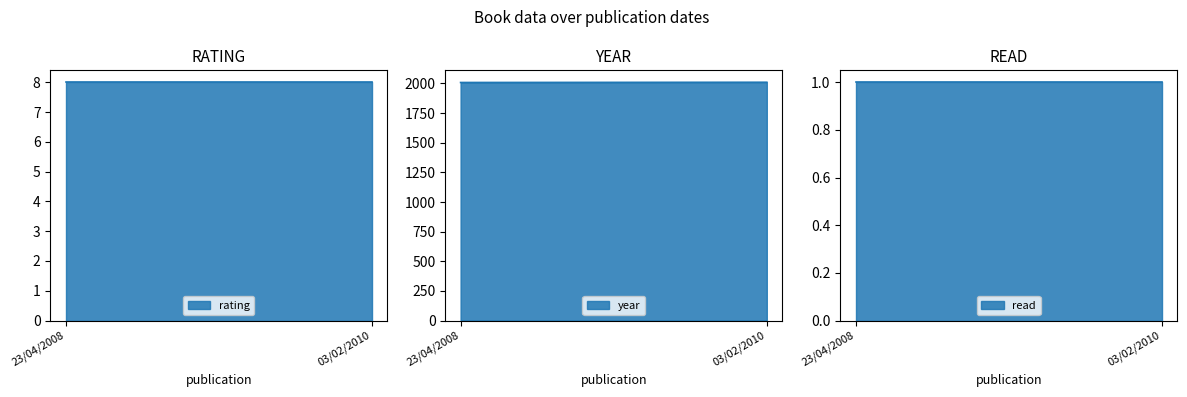

What is the total value across all series at 03/02/2010?

2019